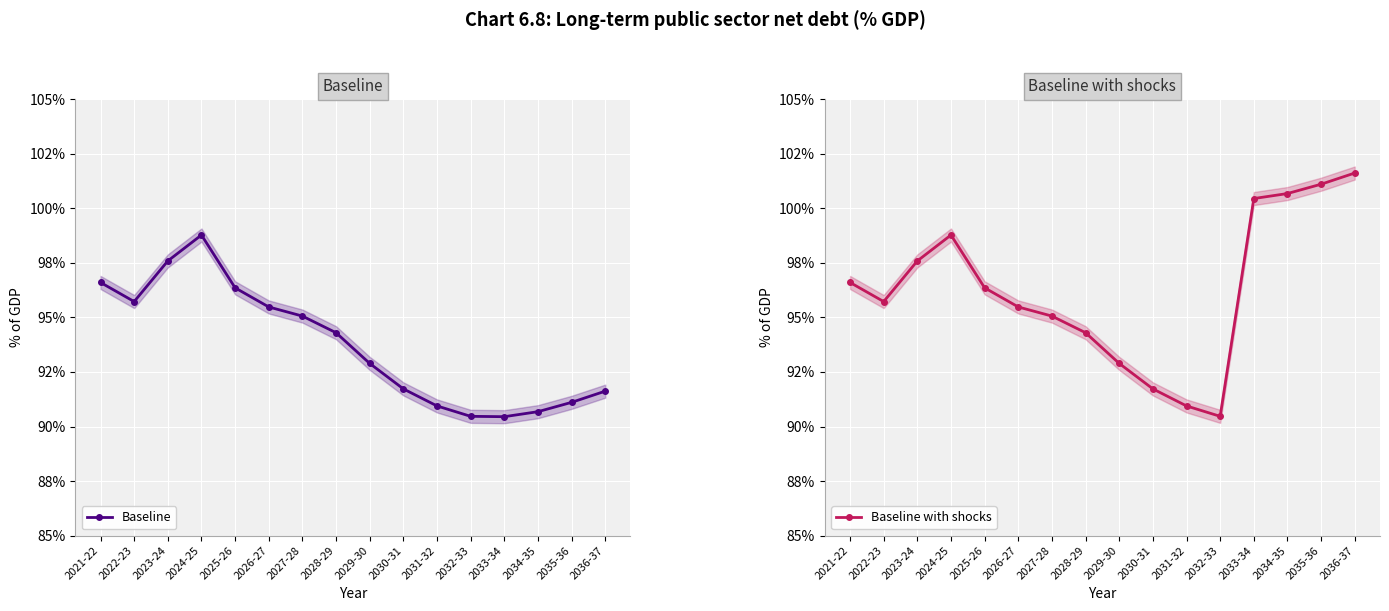

How many data points does each series have?

16